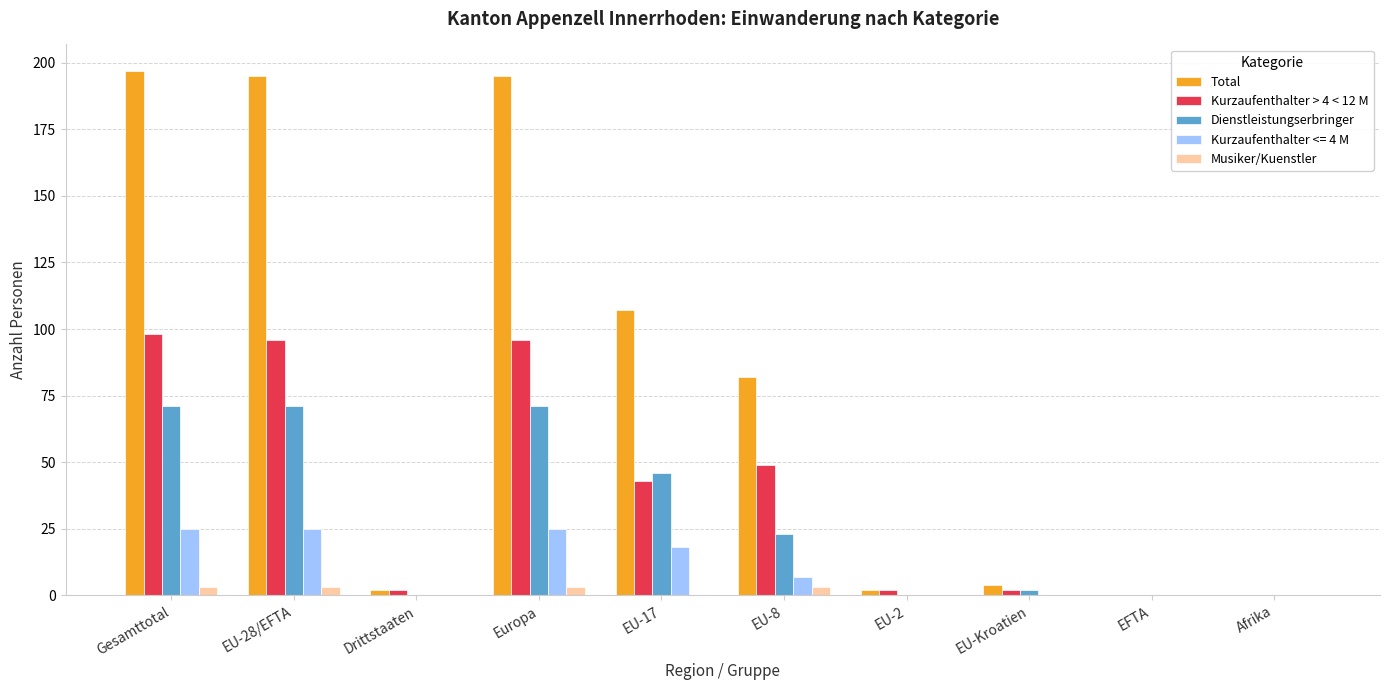

The value of Total at Gesamttotal is 105. True or false?

False